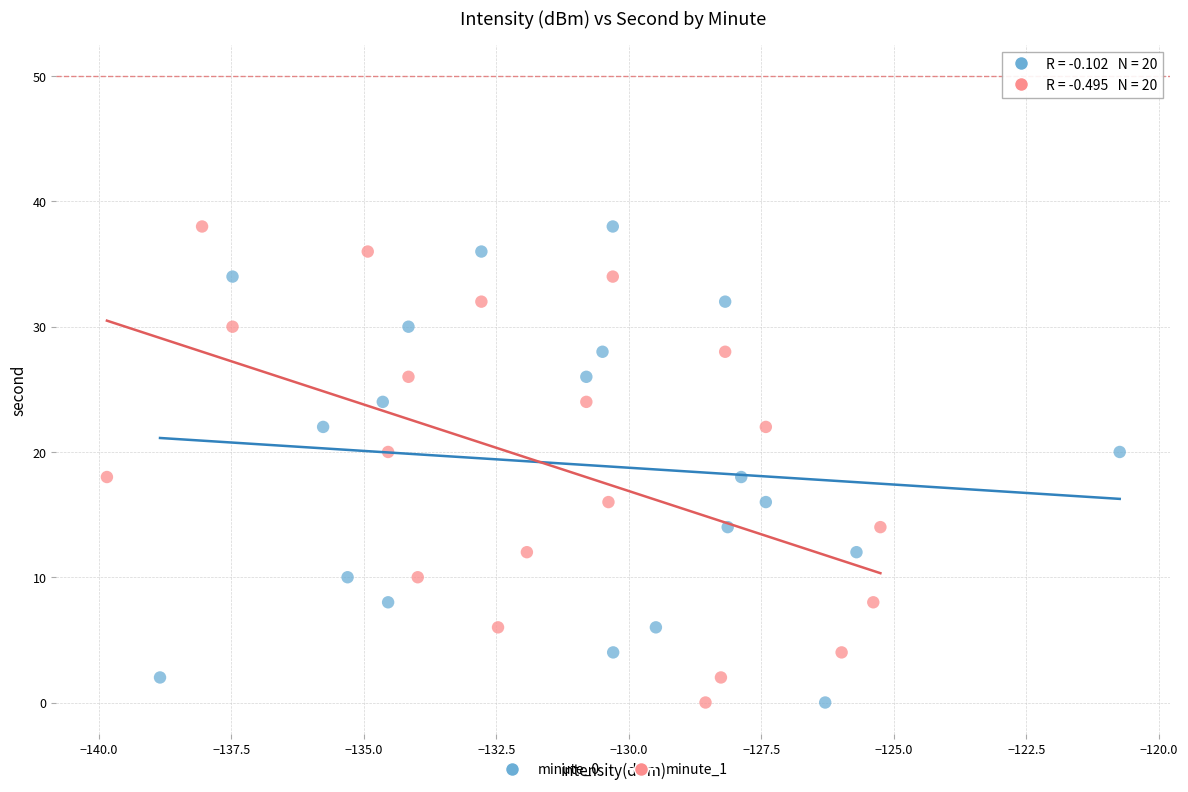

What are all the series names shown in the legend?

minute_0, minute_1